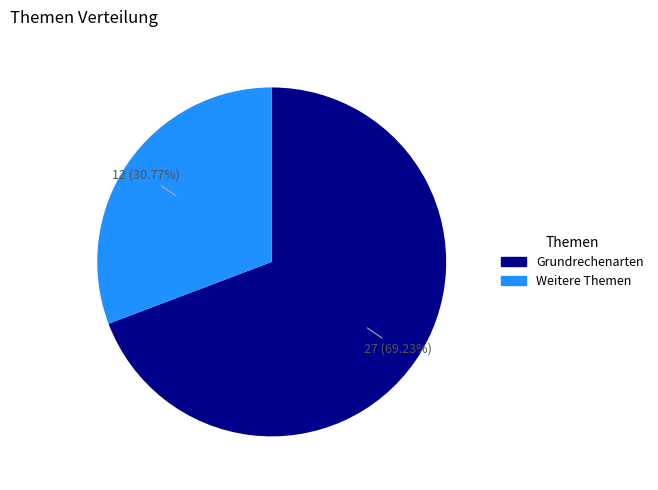

To the nearest percent, what is the difference between the largest and smallest slice percentages?

38%